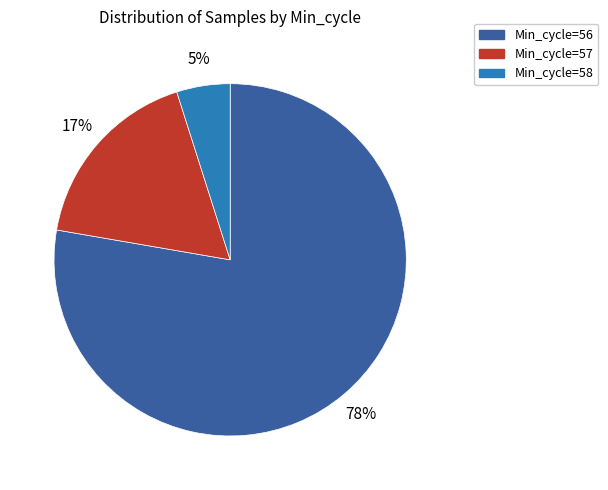

Does any single category account for the majority?

Yes